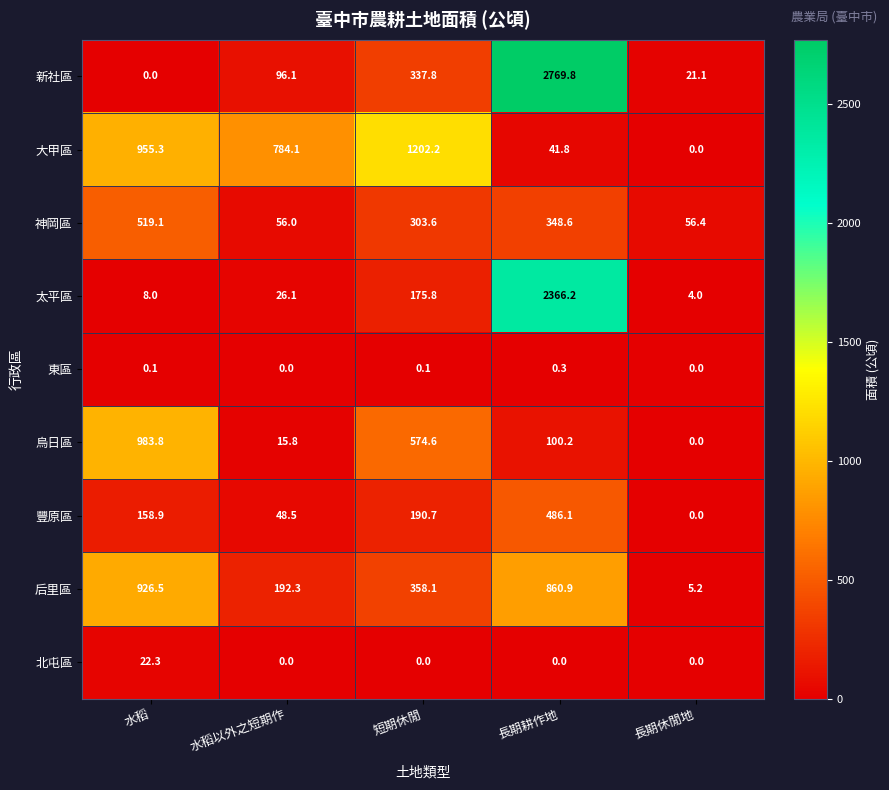

Is it true that 新社區 equals 2769.8 at 長期耕作地?

True